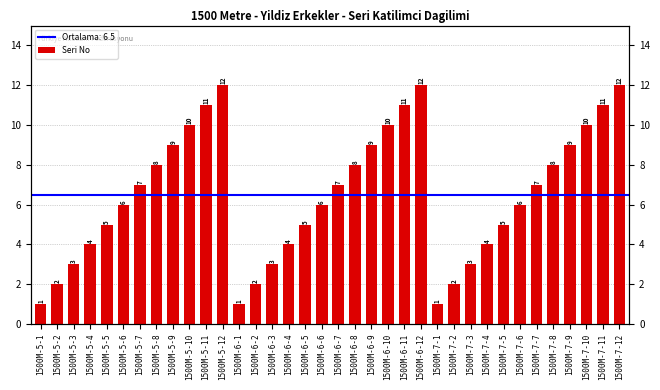

Reading left to right, list all the values displayed in this chart.

1500M-5-1=1	1500M-5-2=2	1500M-5-3=3	1500M-5-4=4	1500M-5-5=5	1500M-5-6=6	1500M-5-7=7	1500M-5-8=8	1500M-5-9=9	1500M-5-10=10	1500M-5-11=11	1500M-5-12=12	1500M-6-1=1	1500M-6-2=2	1500M-6-3=3	1500M-6-4=4	1500M-6-5=5	1500M-6-6=6	1500M-6-7=7	1500M-6-8=8	1500M-6-9=9	1500M-6-10=10	1500M-6-11=11	1500M-6-12=12	1500M-7-1=1	1500M-7-2=2	1500M-7-3=3	1500M-7-4=4	1500M-7-5=5	1500M-7-6=6	1500M-7-7=7	1500M-7-8=8	1500M-7-9=9	1500M-7-10=10	1500M-7-11=11	1500M-7-12=12